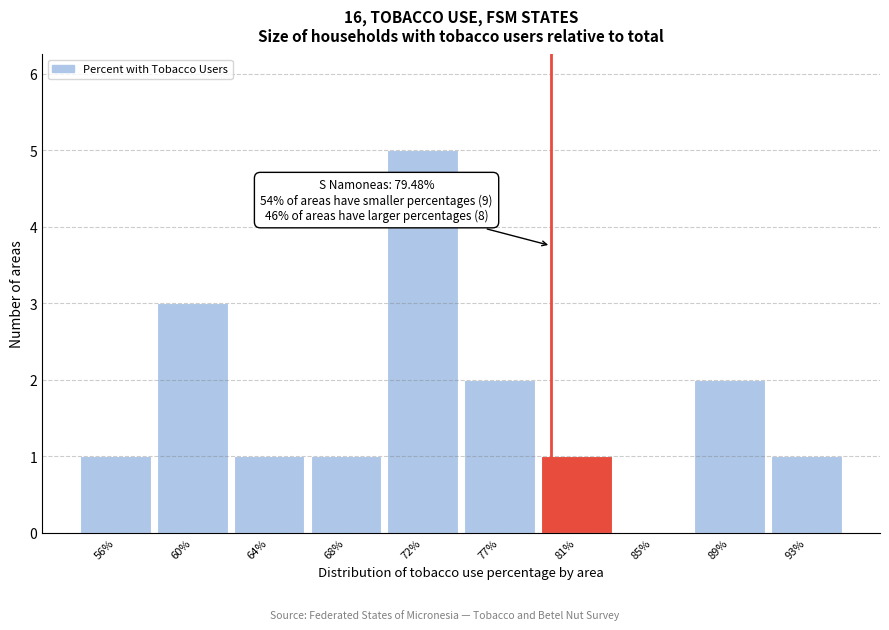

Reading left to right, extract all data points from this chart.

56%=1	60%=3	64%=1	68%=1	72%=5	77%=2	81%=1	85%=0	89%=2	93%=1